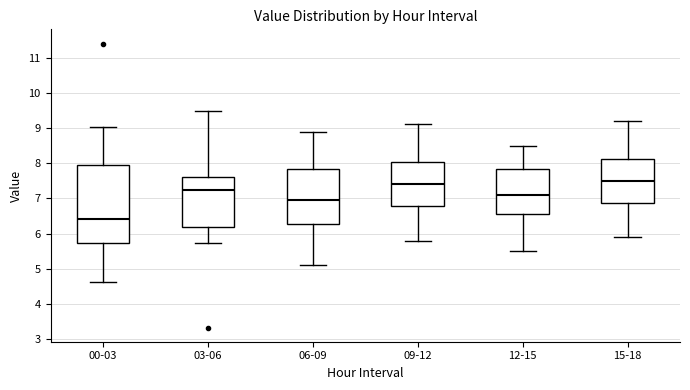

Which box's median line is the lowest?

00-03